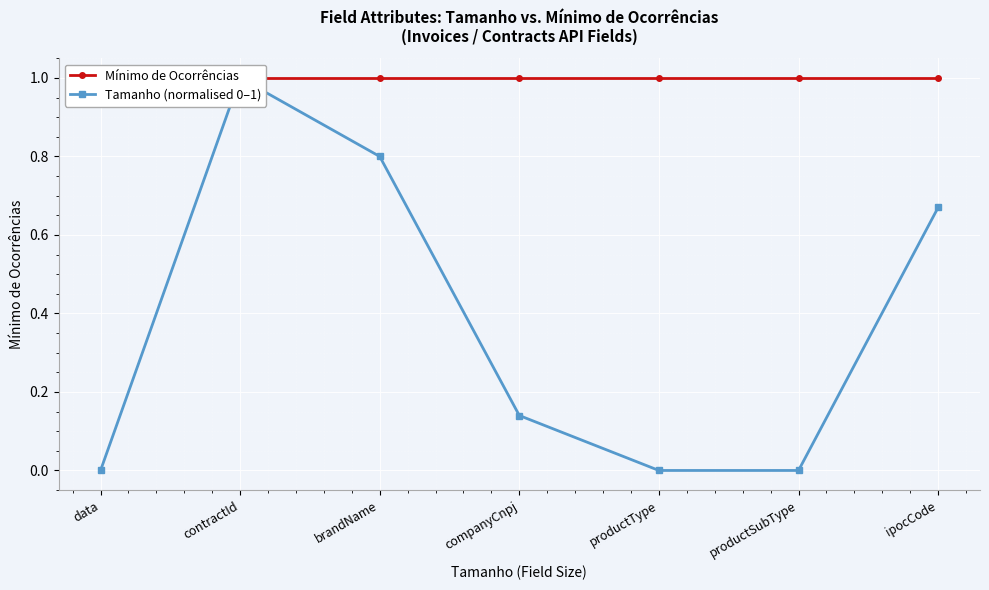

Reading left to right, what are all the values shown in this chart?

Mínimo de Ocorrências: 1.0	1.0	1.0	1.0	1.0	1.0	1.0
Tamanho (normalised 0–1): 0.0	1.0	0.8	0.1	0.0	0.0	0.7